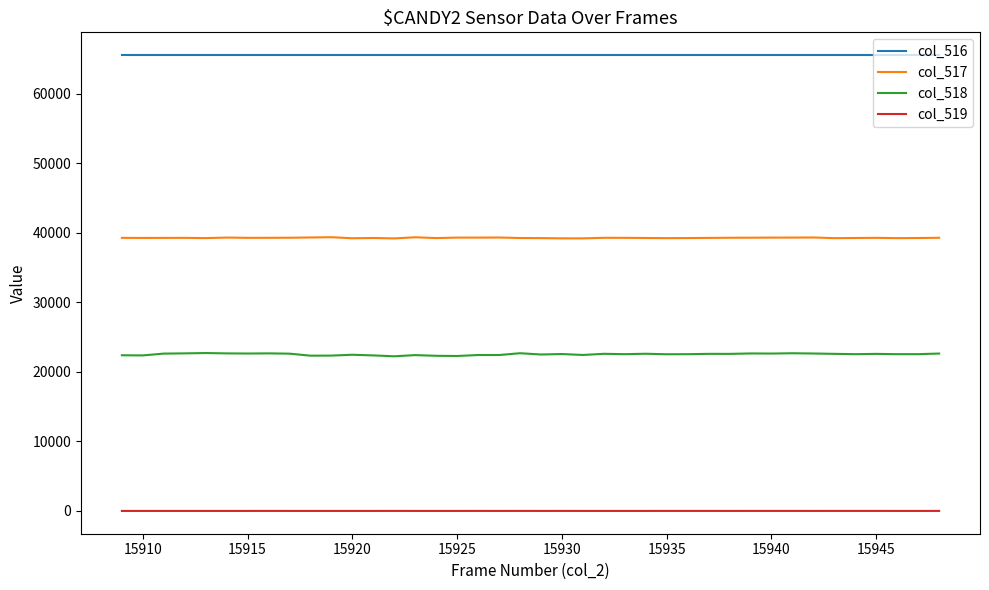

True or false: col_518 and col_516 intersect in this chart.

False